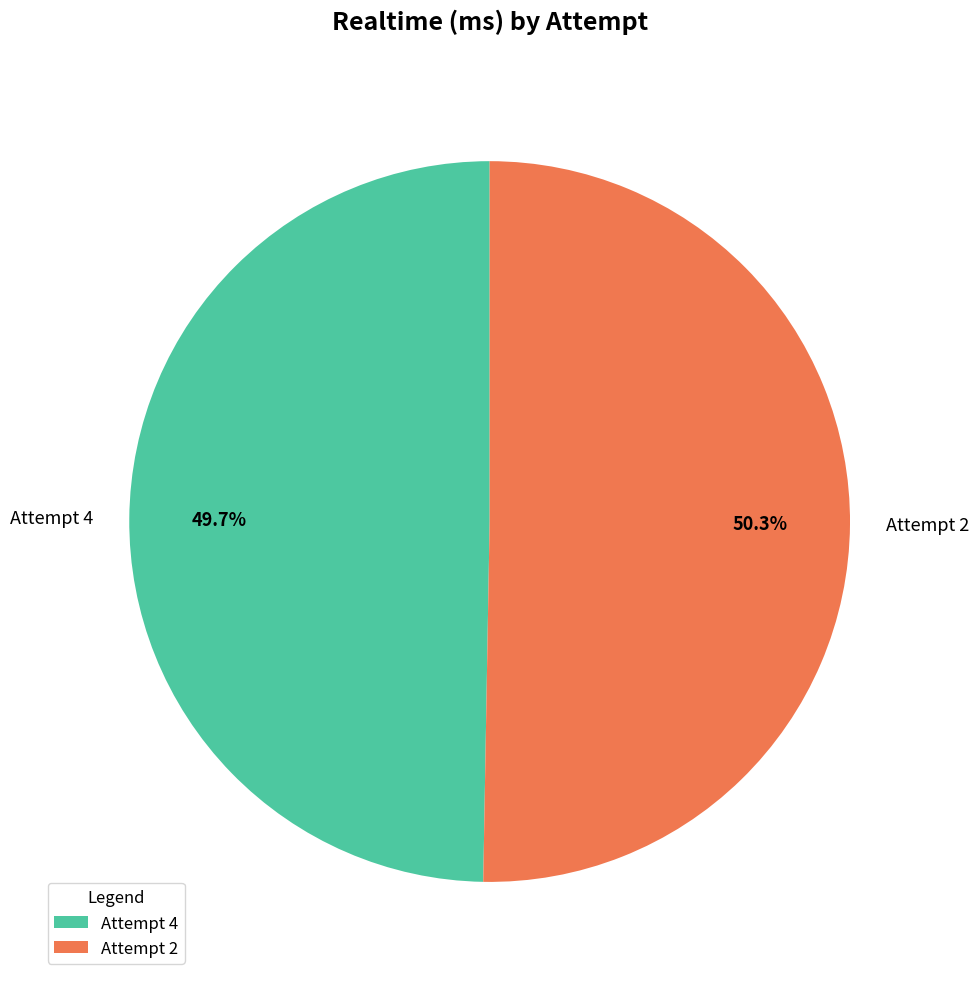

To the nearest percent, what is the combined percentage of Attempt 4 and Attempt 2?

100%